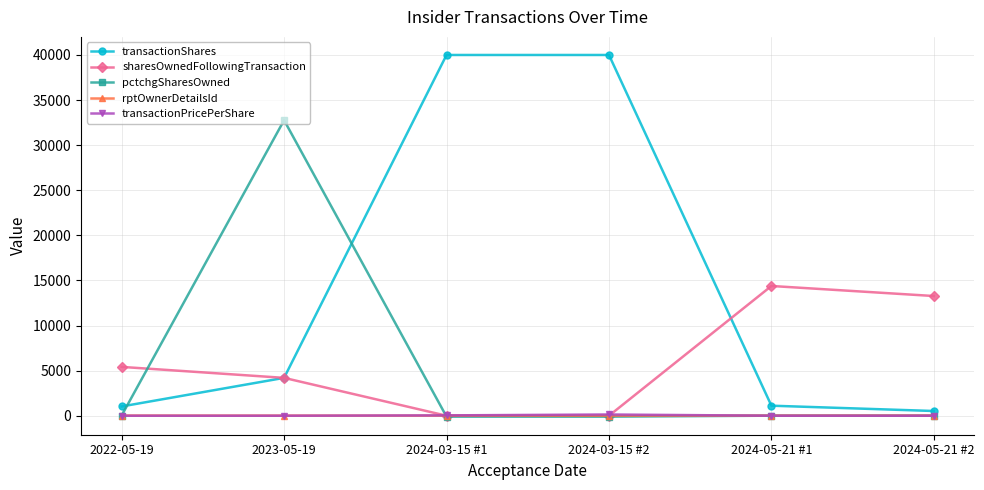

Which series has the widest spread of values?

transactionShares